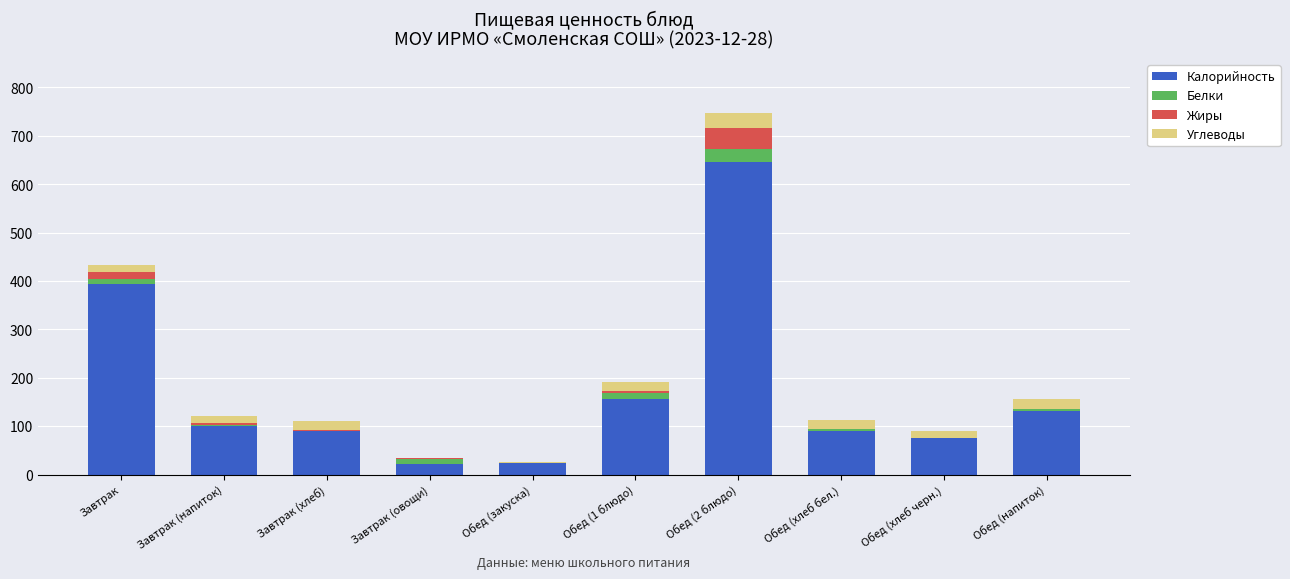

Where is Калорийность nearest to the value 334?

Завтрак